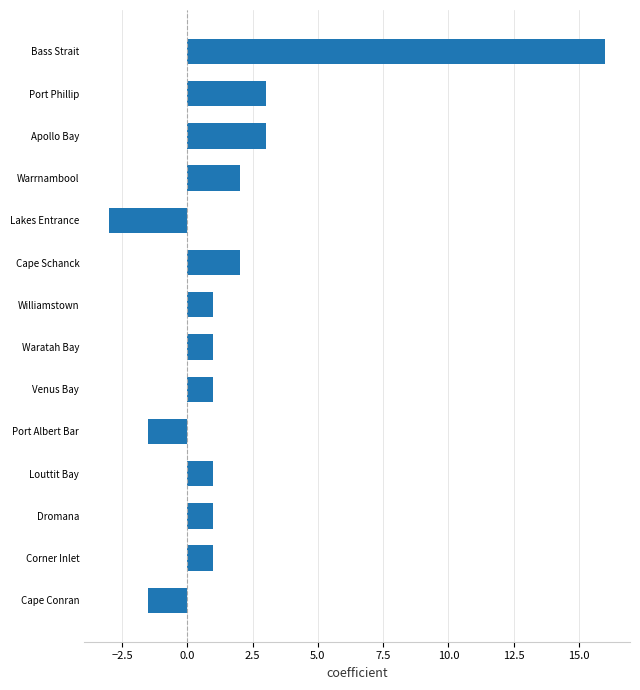

What is the average value?

1.9